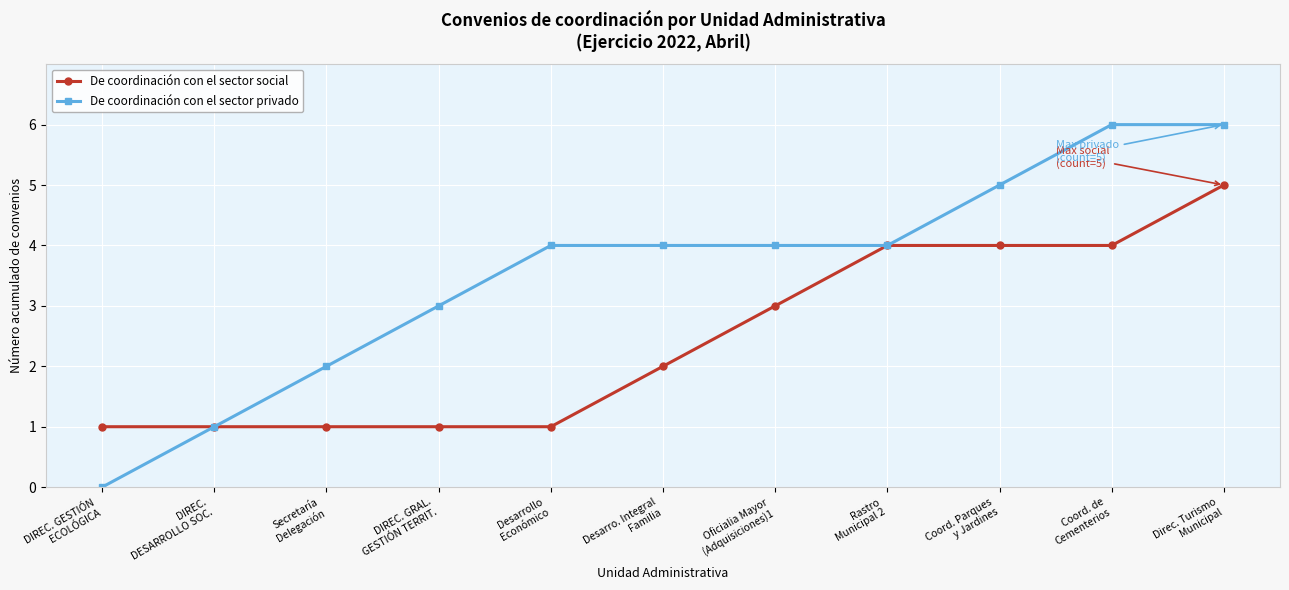

How many De coordinación con el sector social values are between 1 and 4?

10